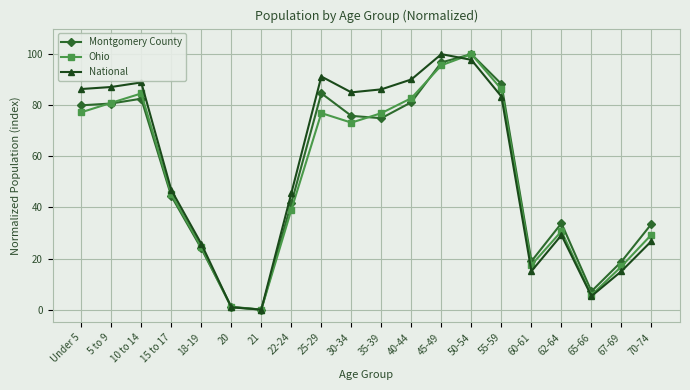

The value of Montgomery County at 67-69 is 6.4. True or false?

False